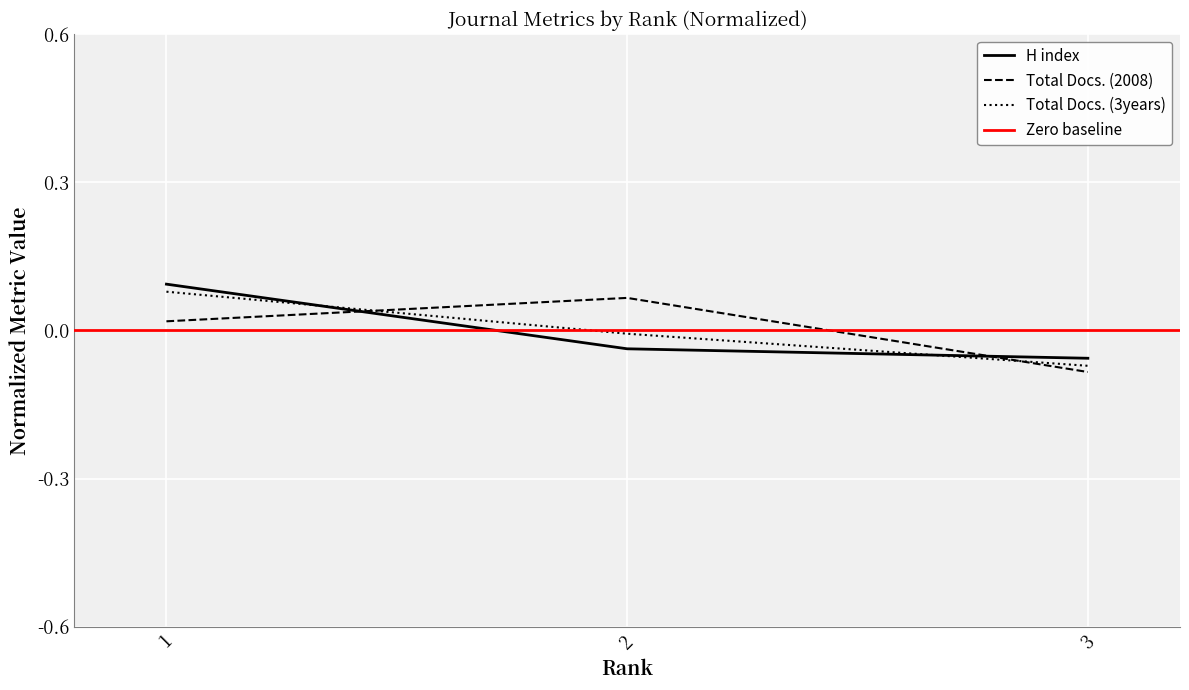

Which series has the widest spread of values?

Total Docs. (3years)